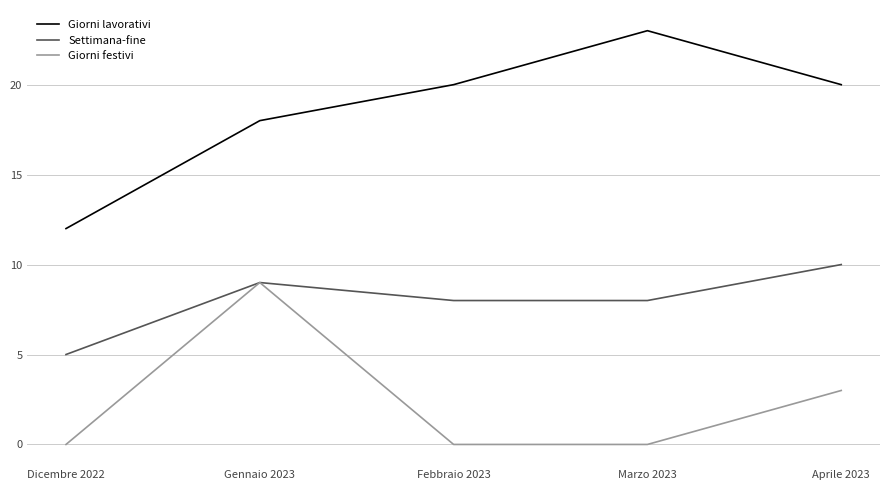

Count the Settimana-fine values in the range 8 to 9.

3